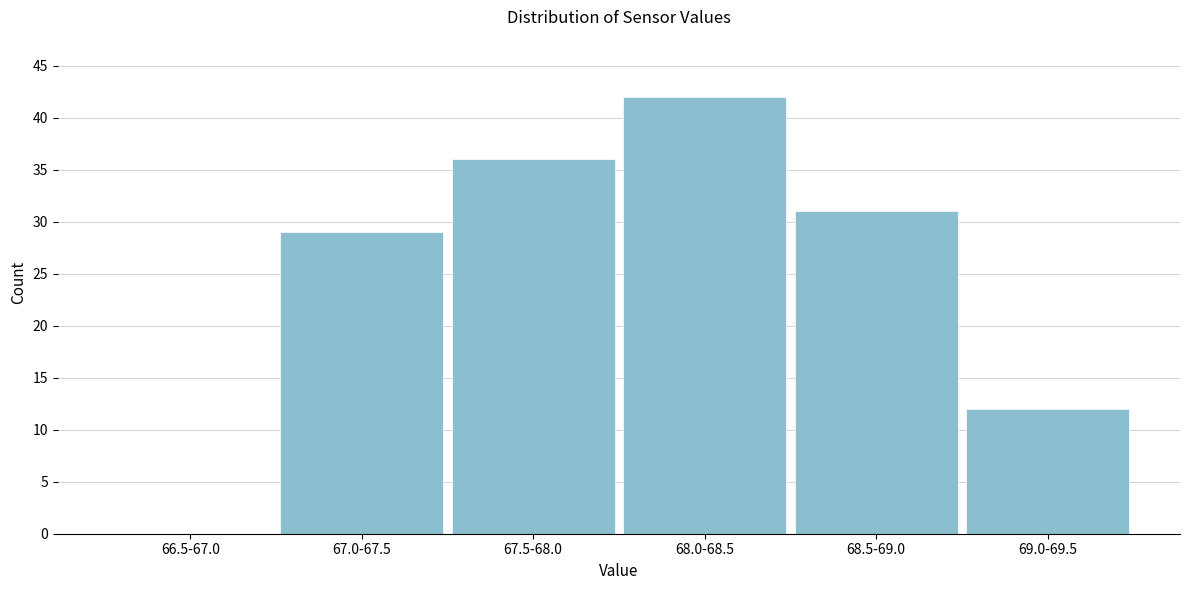

Reading left to right, extract all data points from this chart.

66.5-67.0=0	67.0-67.5=29	67.5-68.0=36	68.0-68.5=42	68.5-69.0=31	69.0-69.5=12